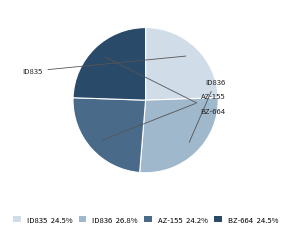

Does AZ-155 account for over 50% of the chart?

No